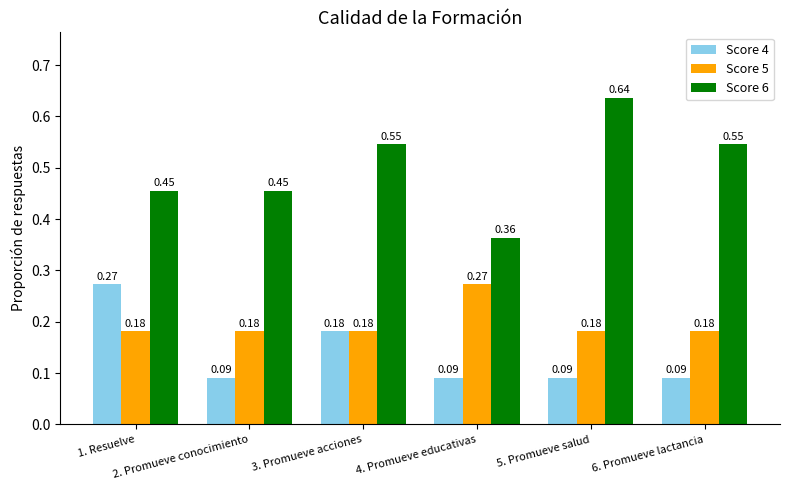

What is the sum of all Score 4 values?

0.8